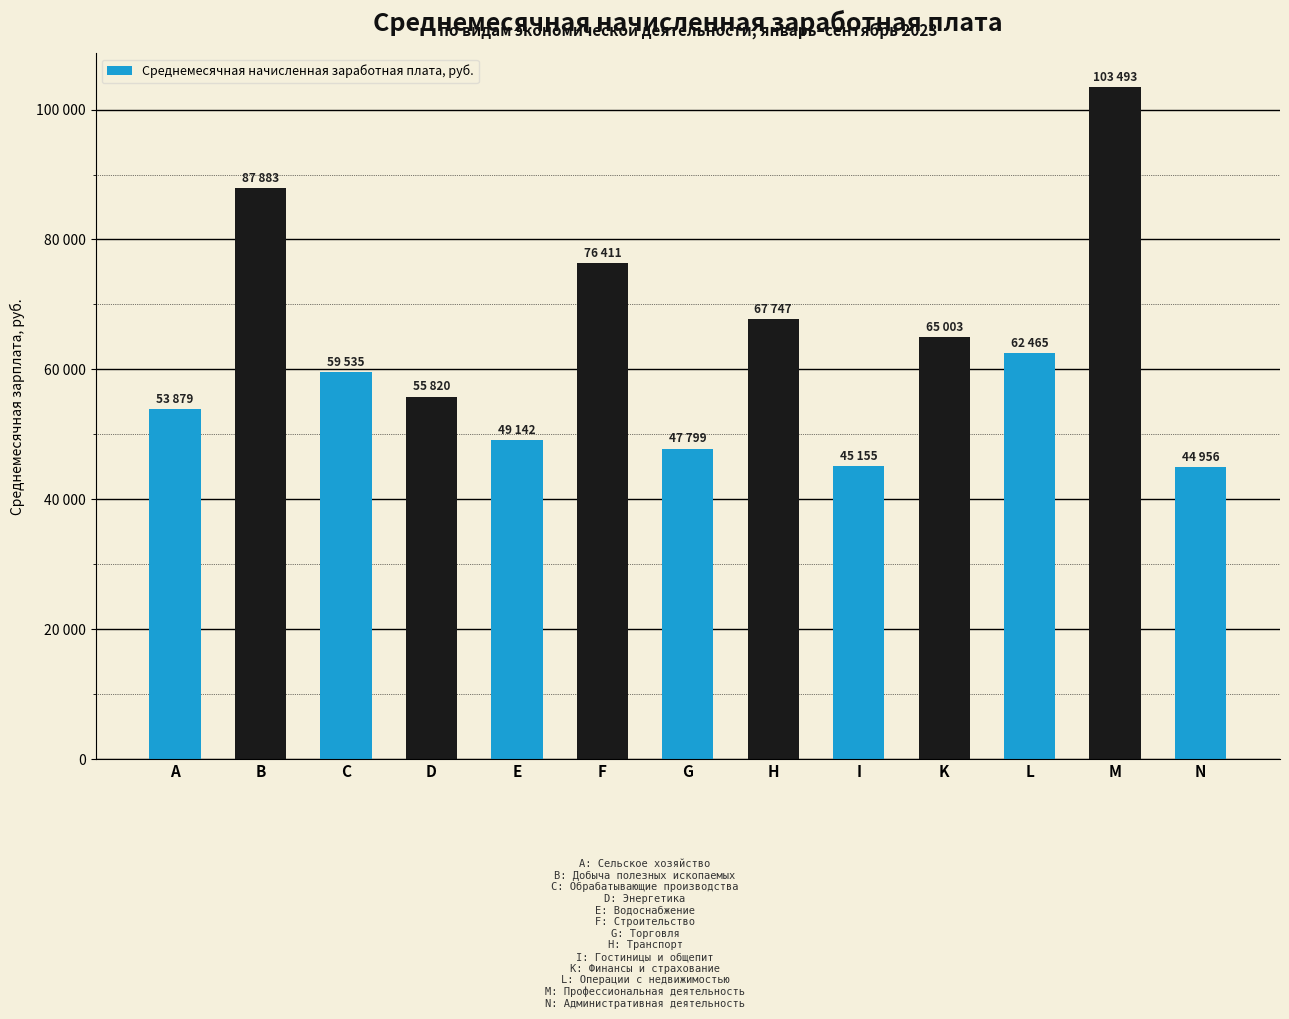

What is the change in value from G to L?

+14665.7